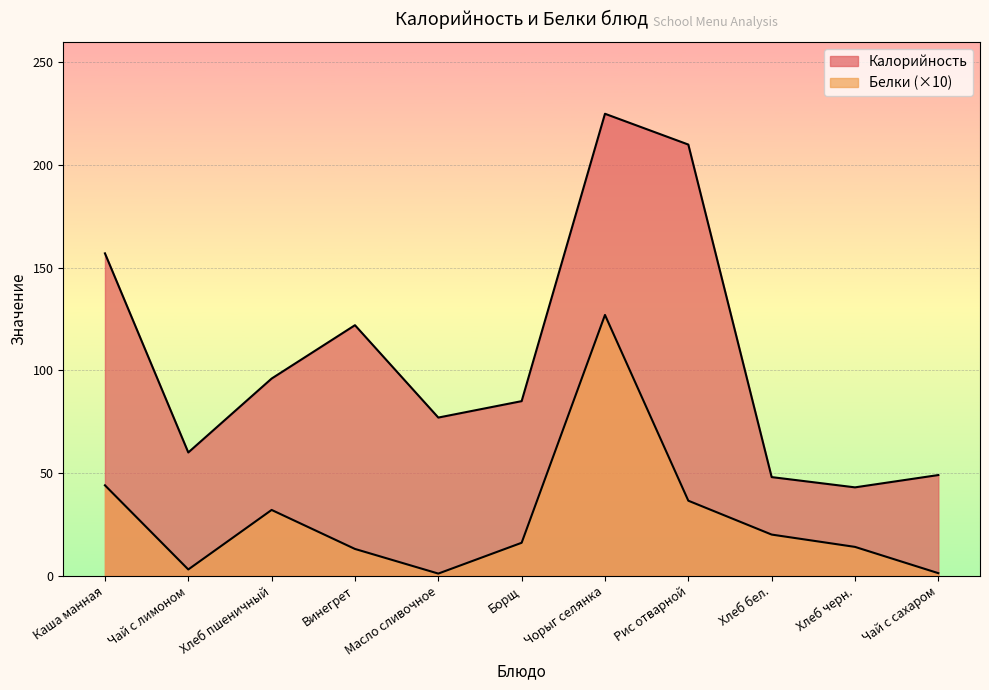

Which series changed the most between Каша манная and Чай с лимоном?

Калорийность